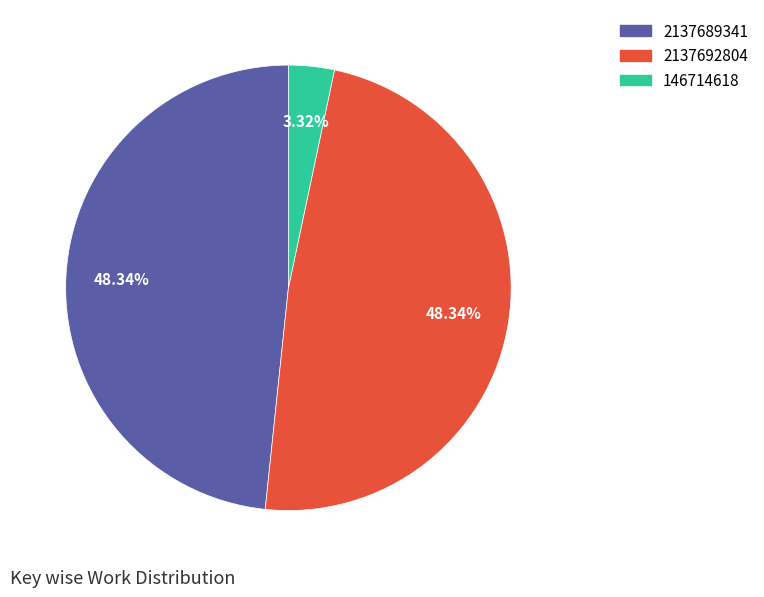

Does any single category account for the majority?

No